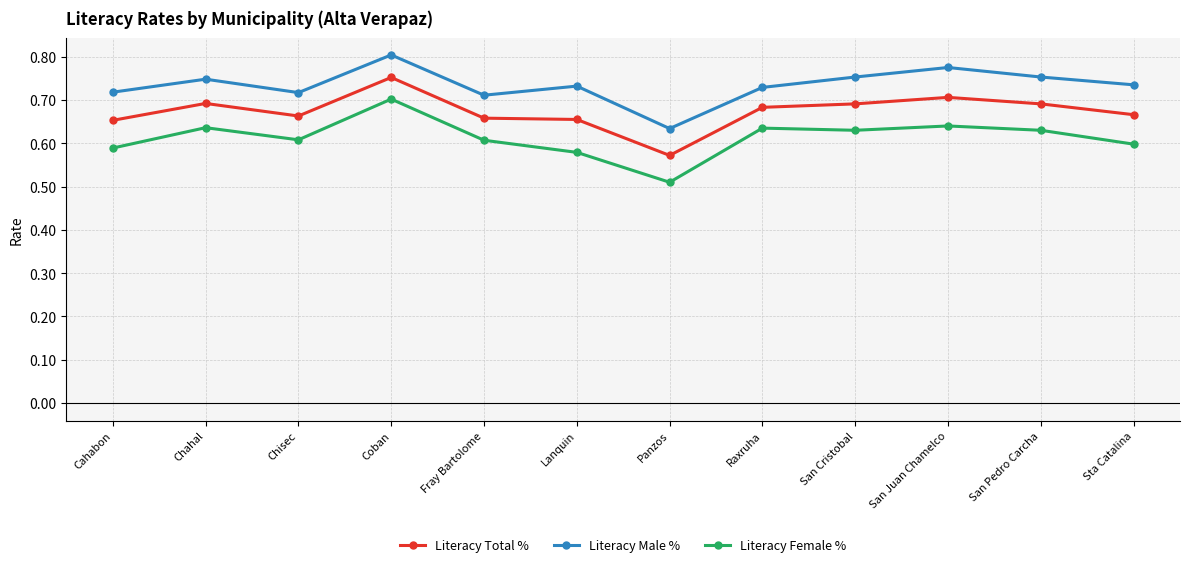

Which series has the largest range (max minus min)?

Literacy Female %